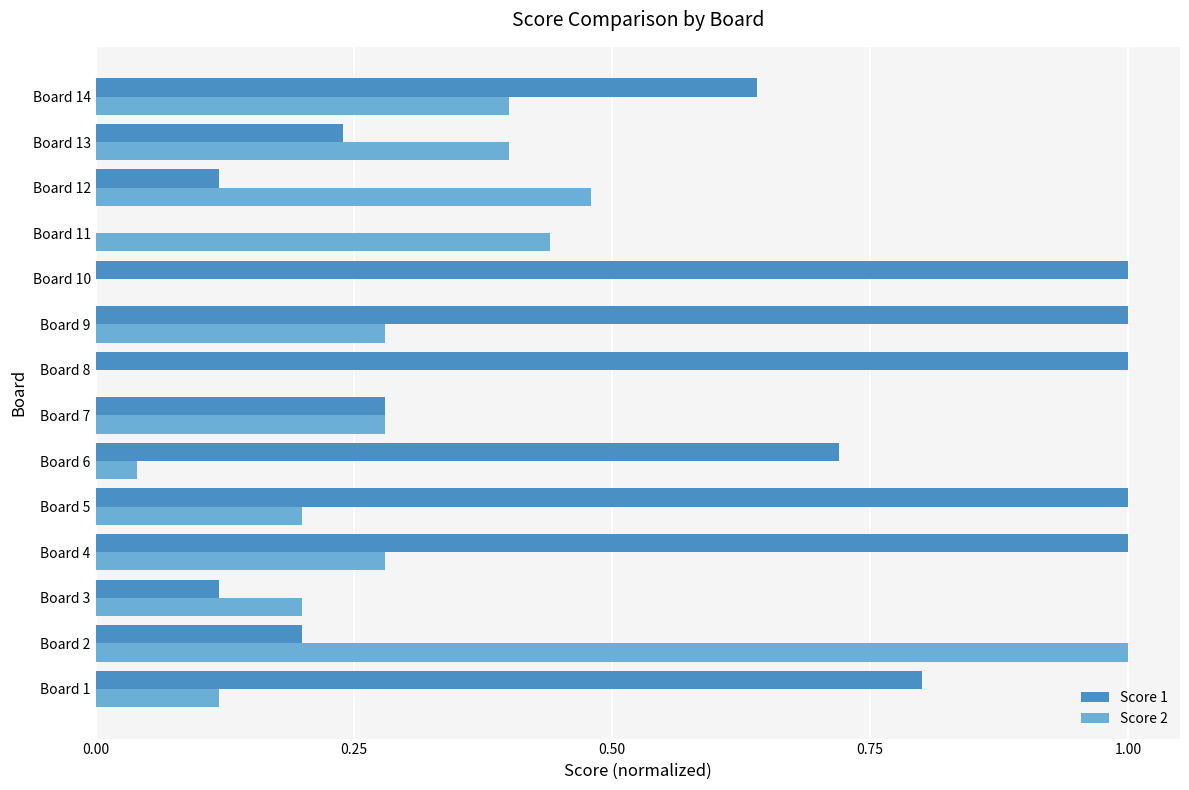

What is the maximum value shown in the chart?

1.0